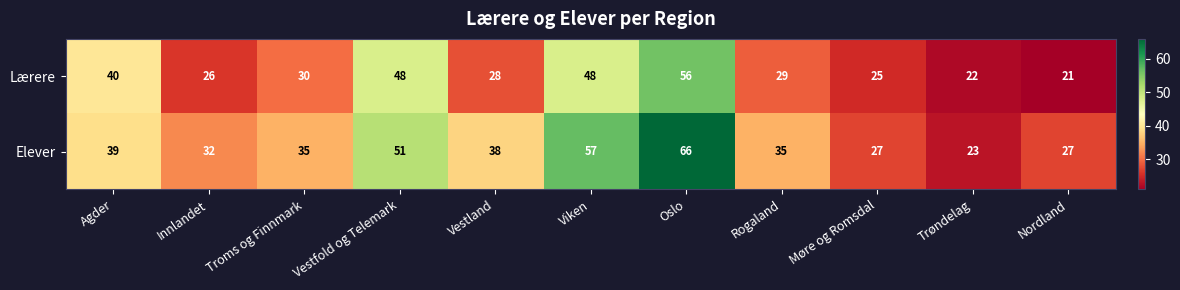

Which series changed the most between Innlandet and Trøndelag?

Elever